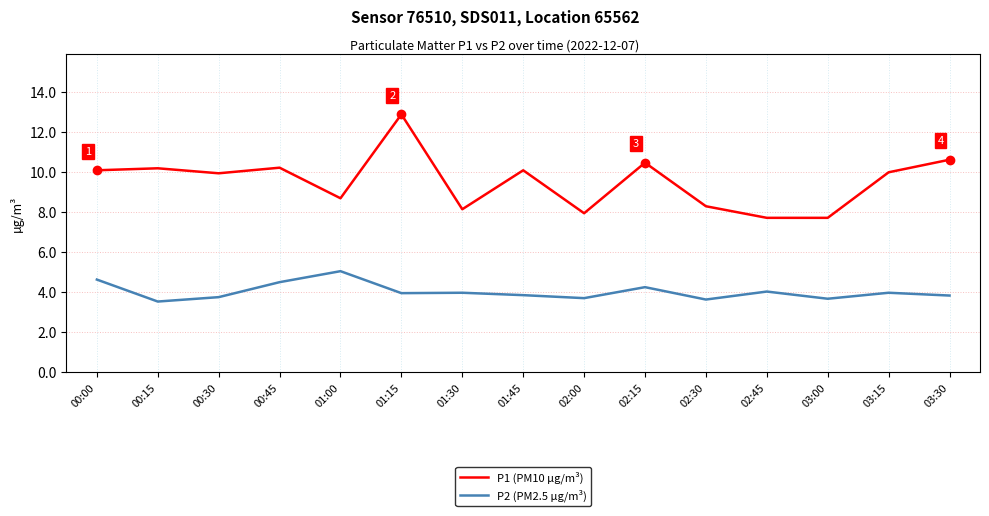

Which series changed the most between 02:45 and 03:30?

P1 (PM10 µg/m³)